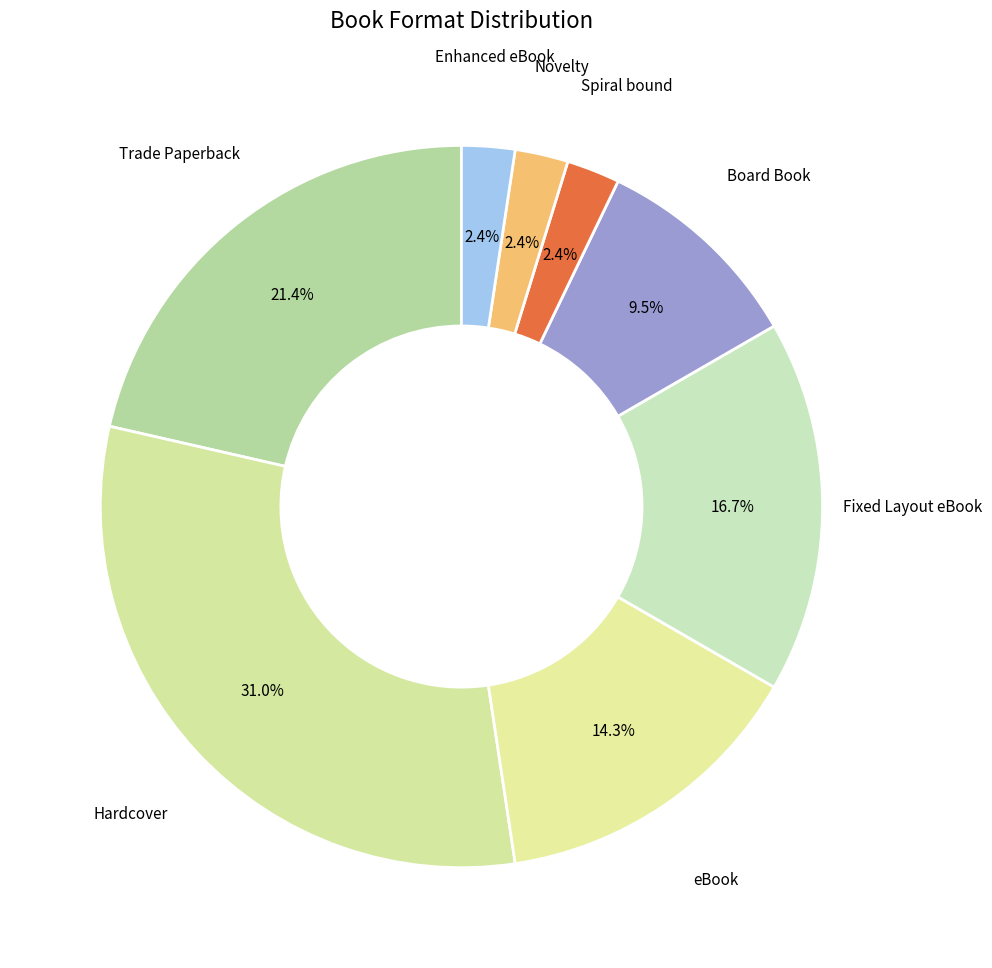

Does Enhanced eBook account for over 50% of the chart?

No